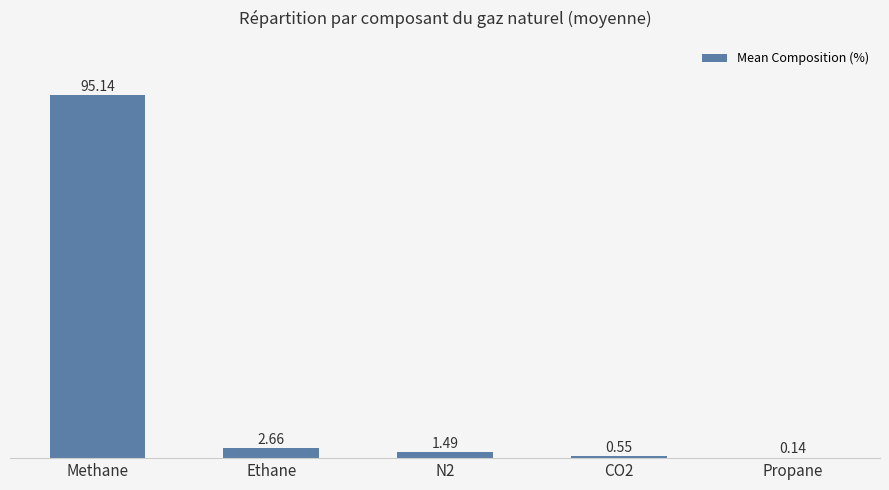

Where does the data first go above 1?

Methane